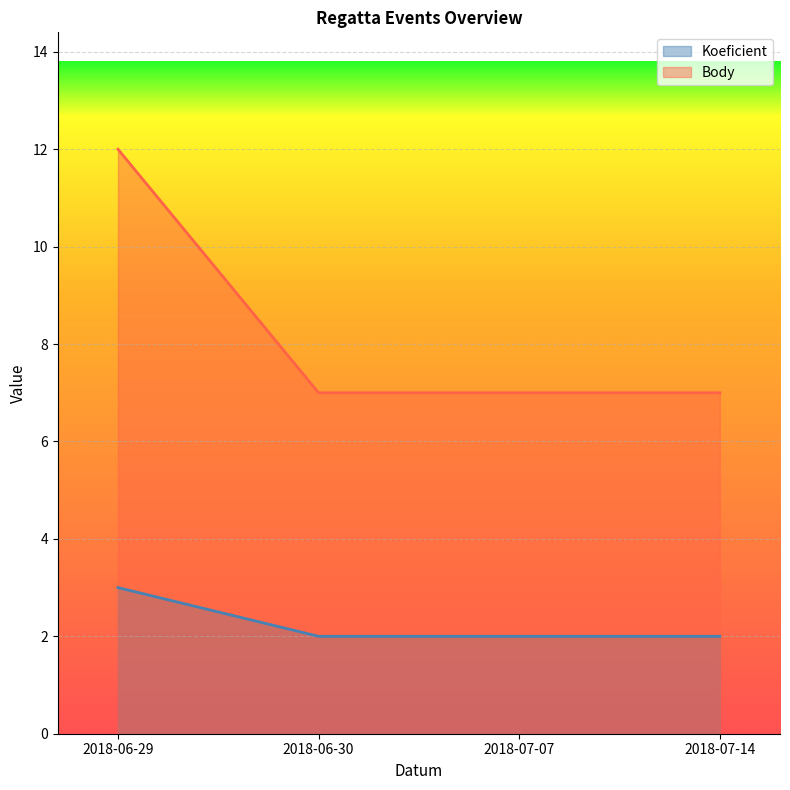

True or false: Body has a value of 7 at 2018-07-07.

True